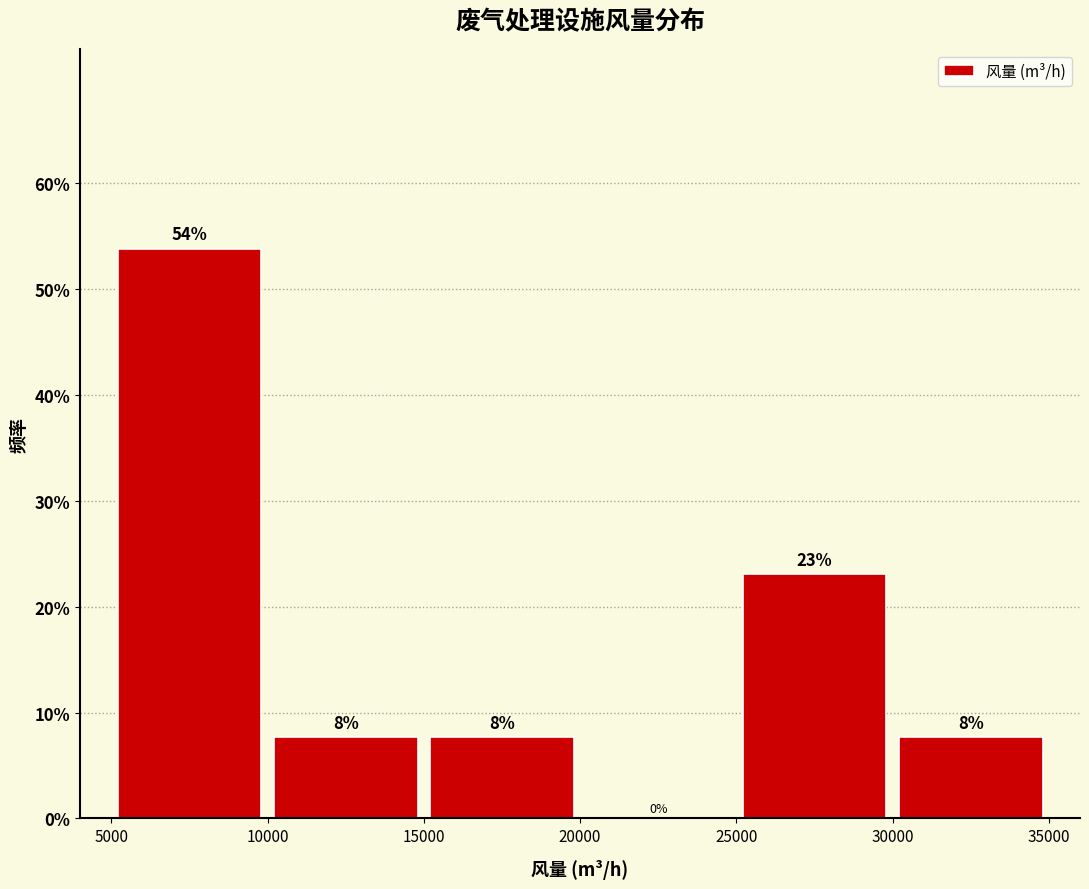

Which range on the x-axis has the tallest bar?

5000 to 10000